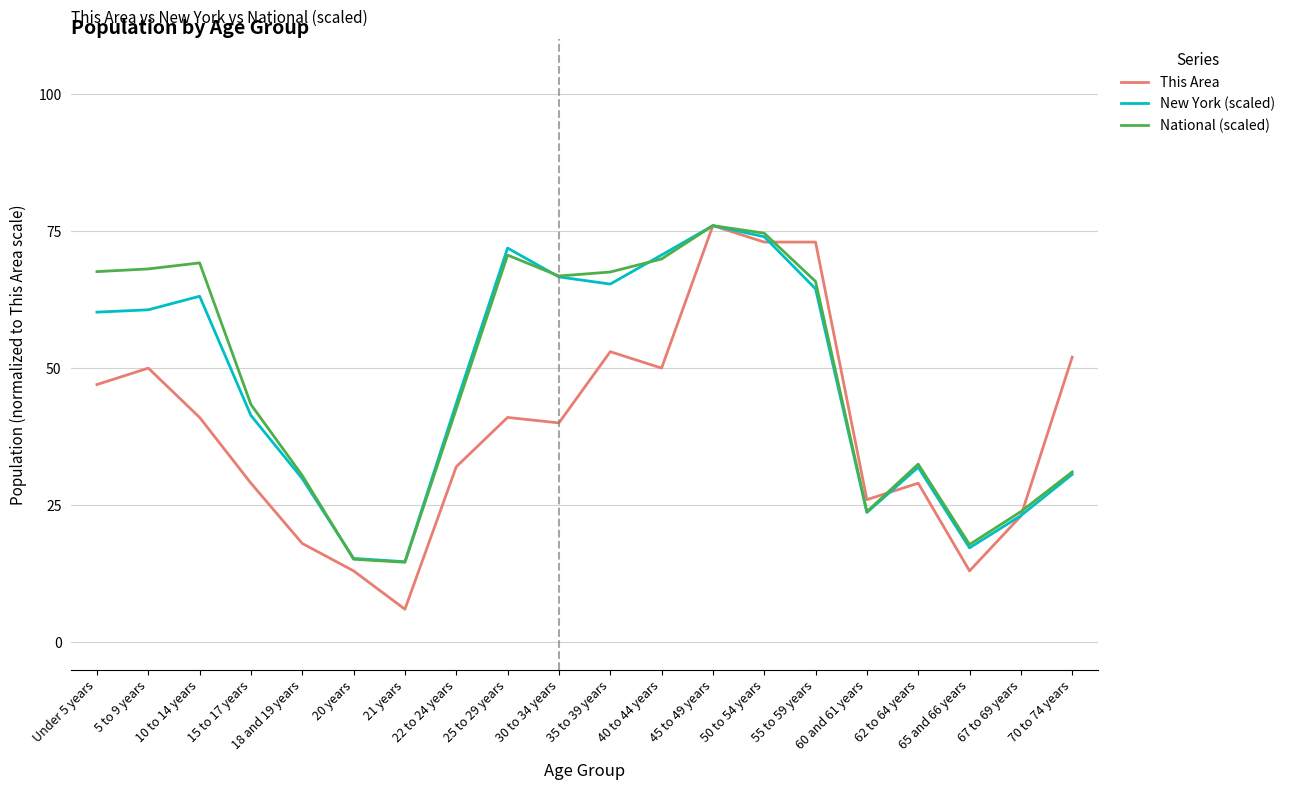

Read the National (scaled) value at 67 to 69 years.

23.8